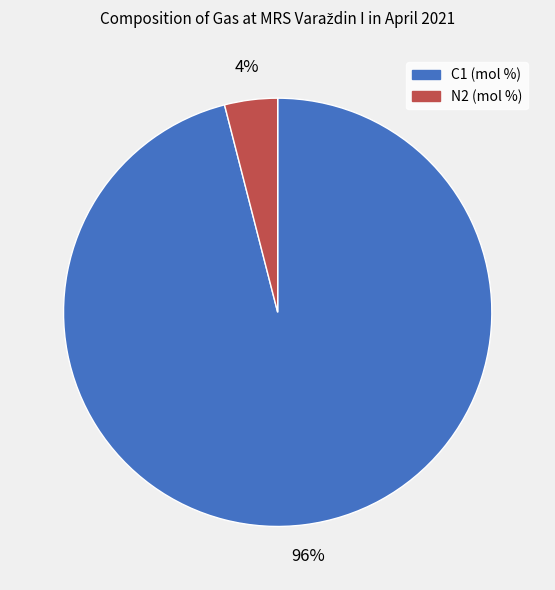

Which category has the smallest portion of the pie?

N2 (mol %)